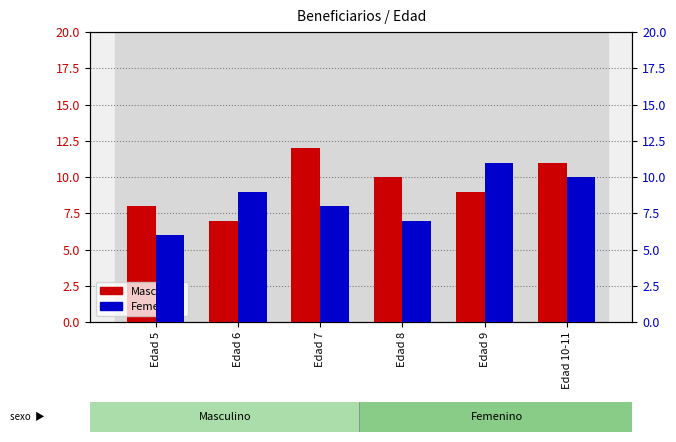

What is the maximum value for Femenino?

11